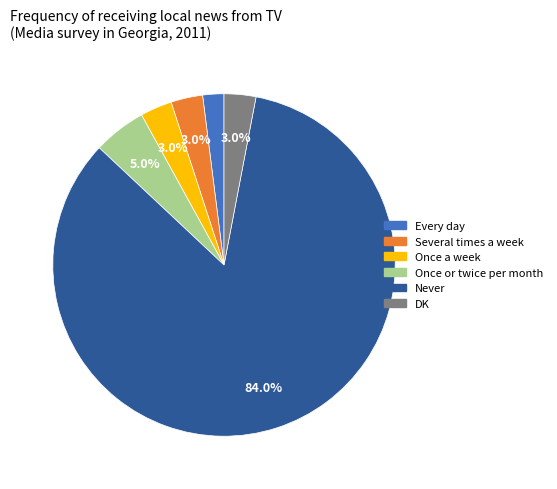

Do Several times a week and Every day together represent more than half of the pie?

No